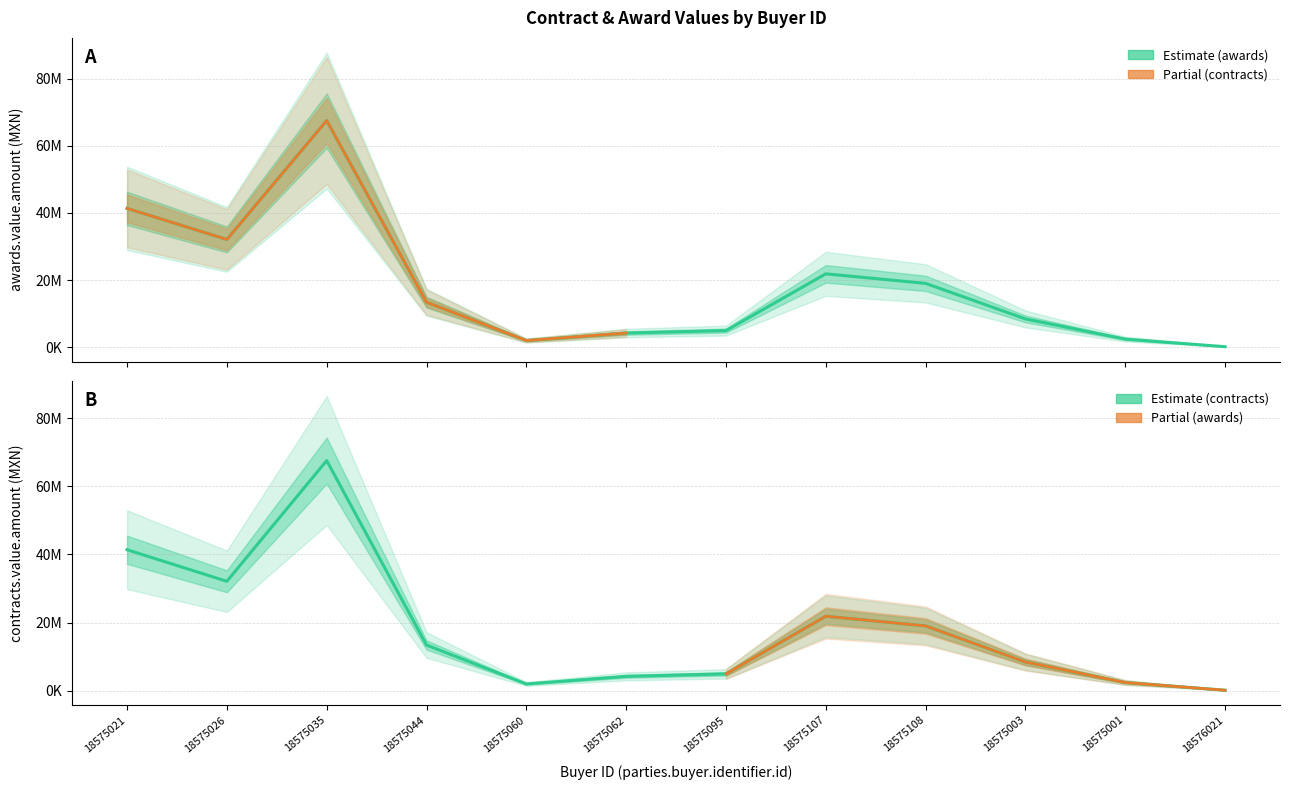

The value of awards.value.amount at 18575044 is 6441484.4. True or false?

False